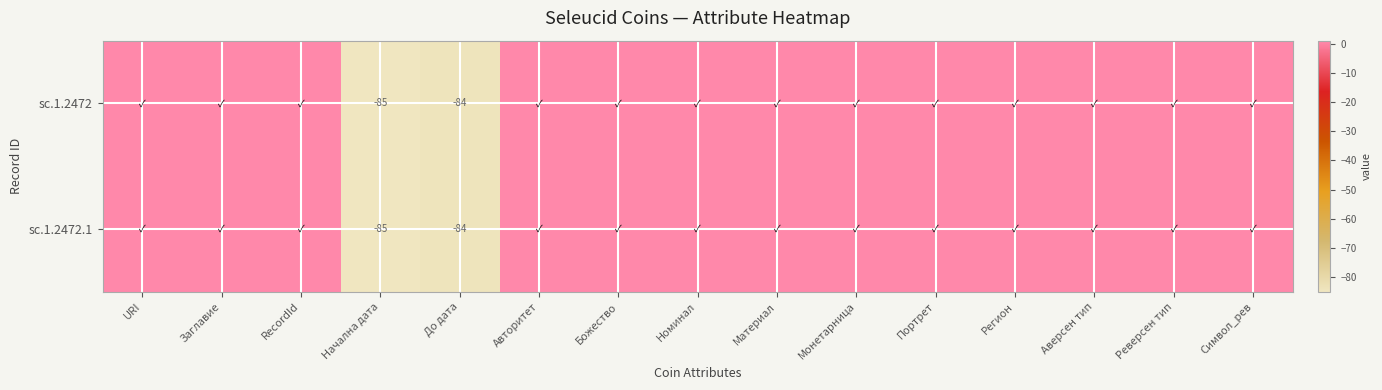

The value of sc.1.2472 at До дата is -147. True or false?

False